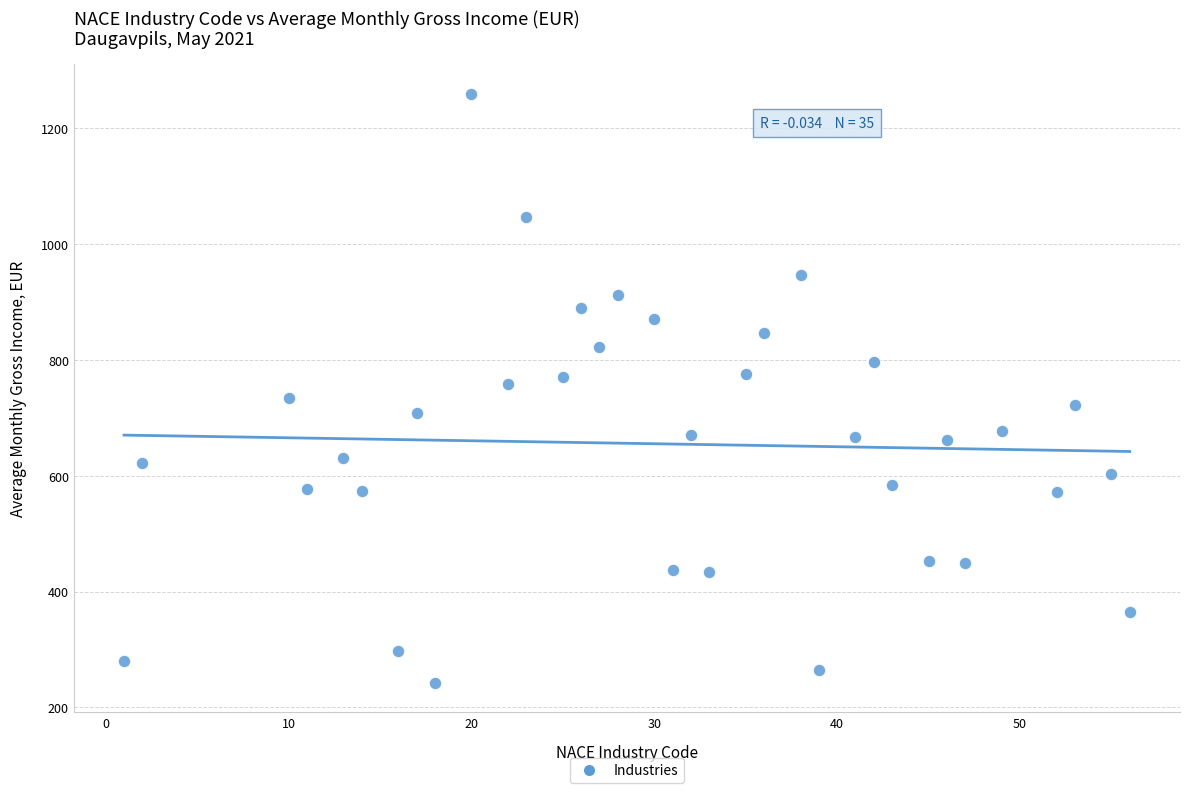

What is the range of X values (max minus min)?

55.0